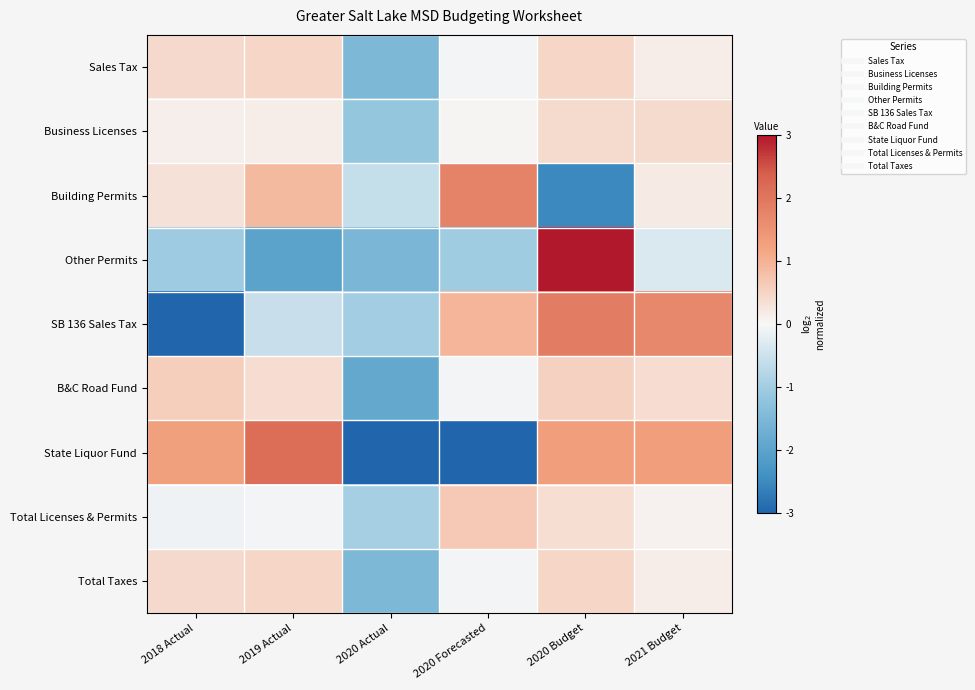

How many data points does each series have?

6